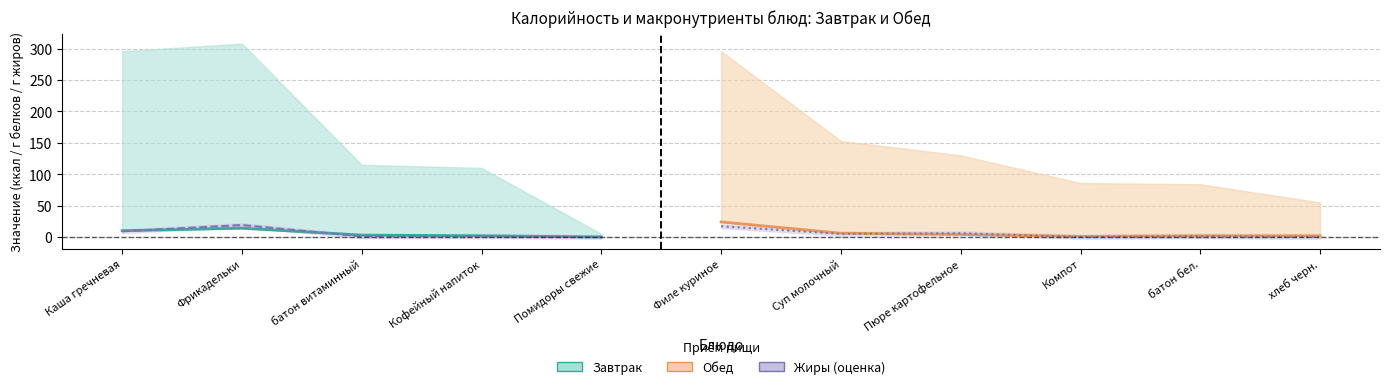

True or false: Завтрак_Белки has more than 2 points higher than both neighbors.

False